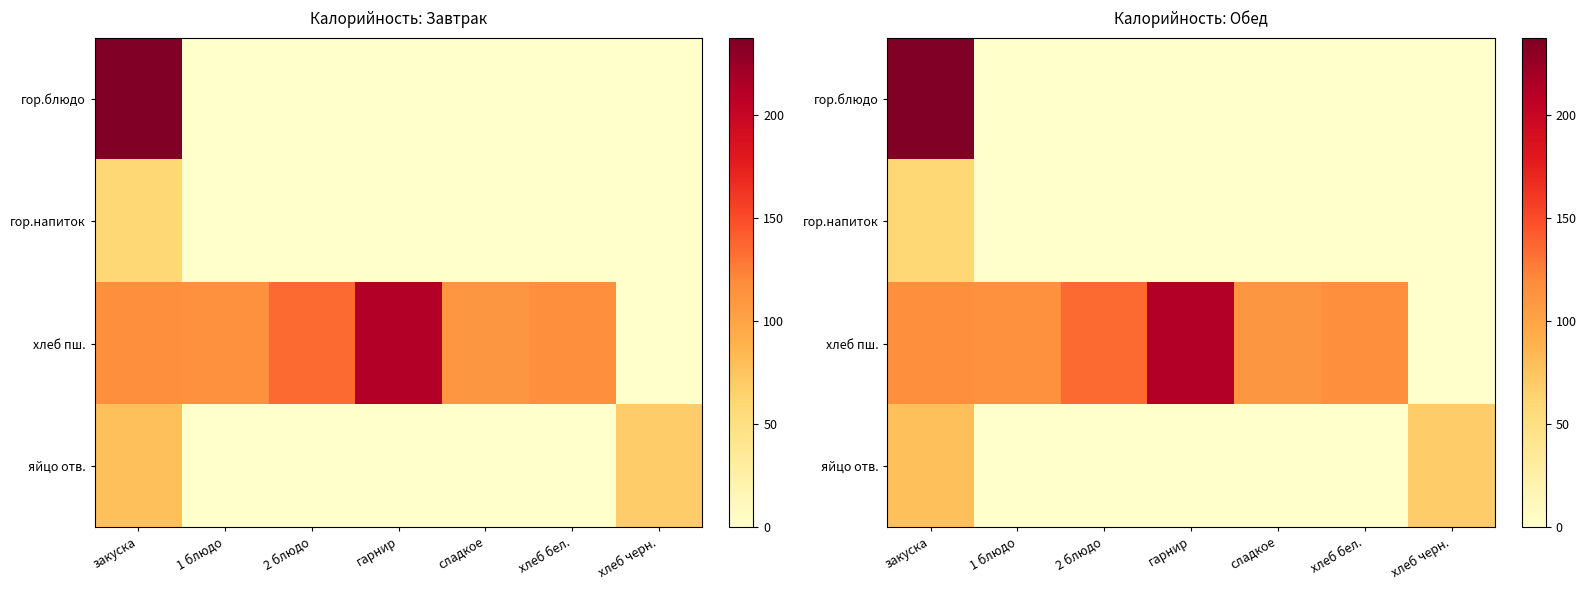

Which series has the largest total across all categories?

хлеб пш.